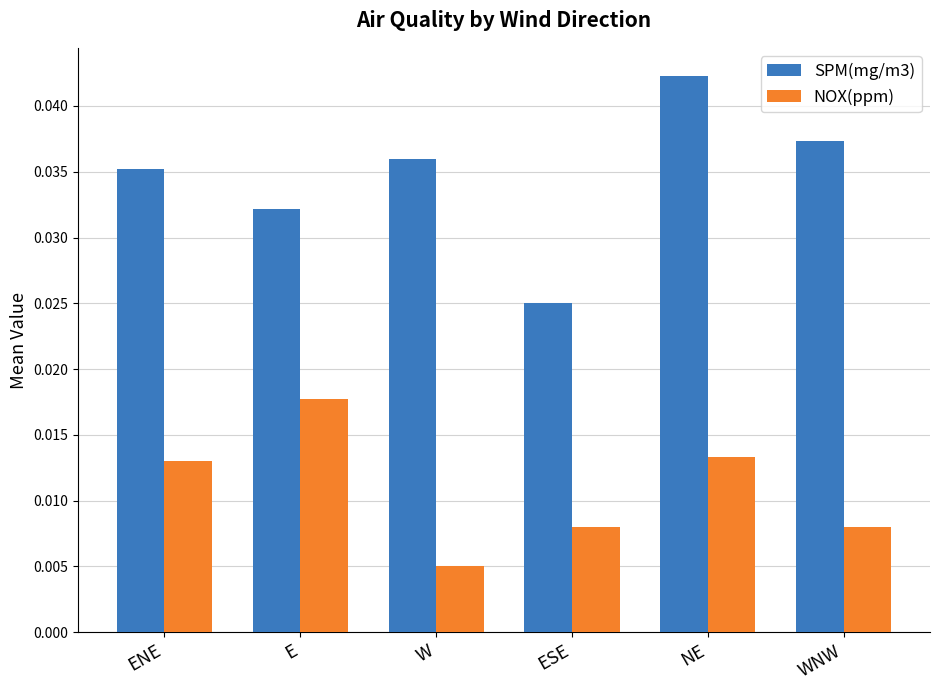

True or false: SPM(mg/m3) has a value of 0.1 at WNW.

False